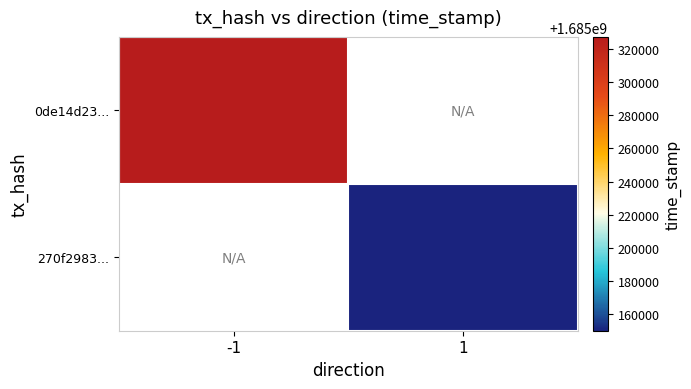

How many data points does each series have?

2